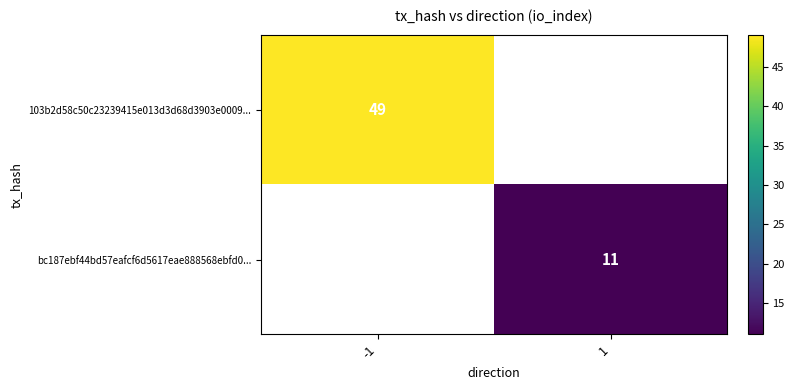

The 103b2d58c50c23239415e013d3d68d3903e0009... series shows 49 at -1. True or false?

True